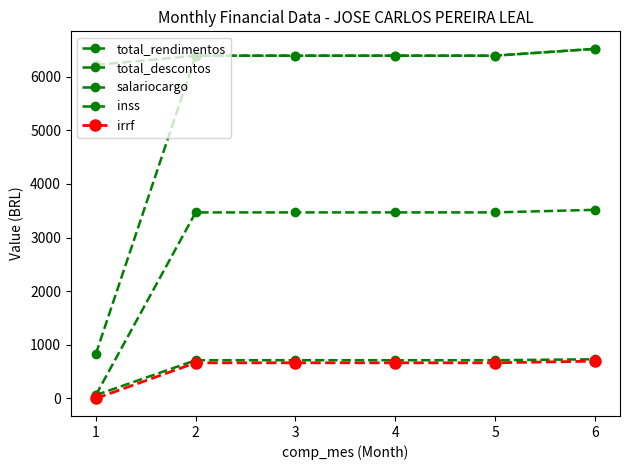

Reading left to right, transcribe all the data shown in this chart.

total_rendimentos: 1=829.1	2=6392.1	3=6392.1	4=6392.1	5=6392.1	6=6519.9
total_descontos: 1=62.2	2=3469.8	3=3469.8	4=3469.8	5=3469.8	6=3517.9
salariocargo: 1=6218.6	2=6392.1	3=6392.1	4=6392.1	5=6392.1	6=6519.9
inss: 1=62.2	2=713.7	3=713.7	4=713.7	5=713.7	6=731.6
irrf: 1=0.0	2=665.6	3=665.6	4=665.6	5=665.6	6=695.8